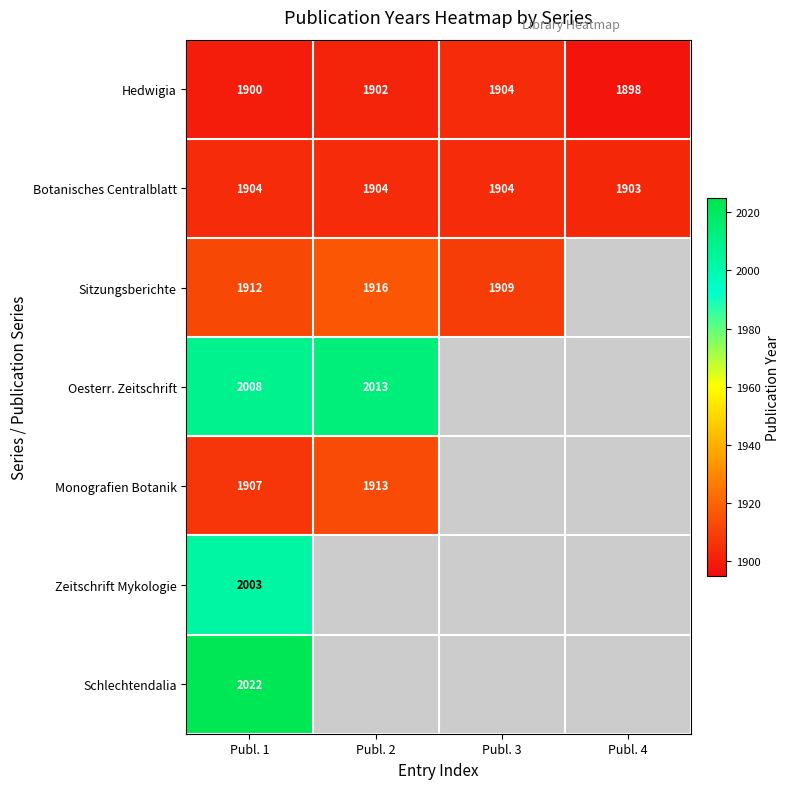

Is the value of Schlechtendalia at Publ. 1 greater than the value of Botanisches Centralblatt at Publ. 3?

Yes